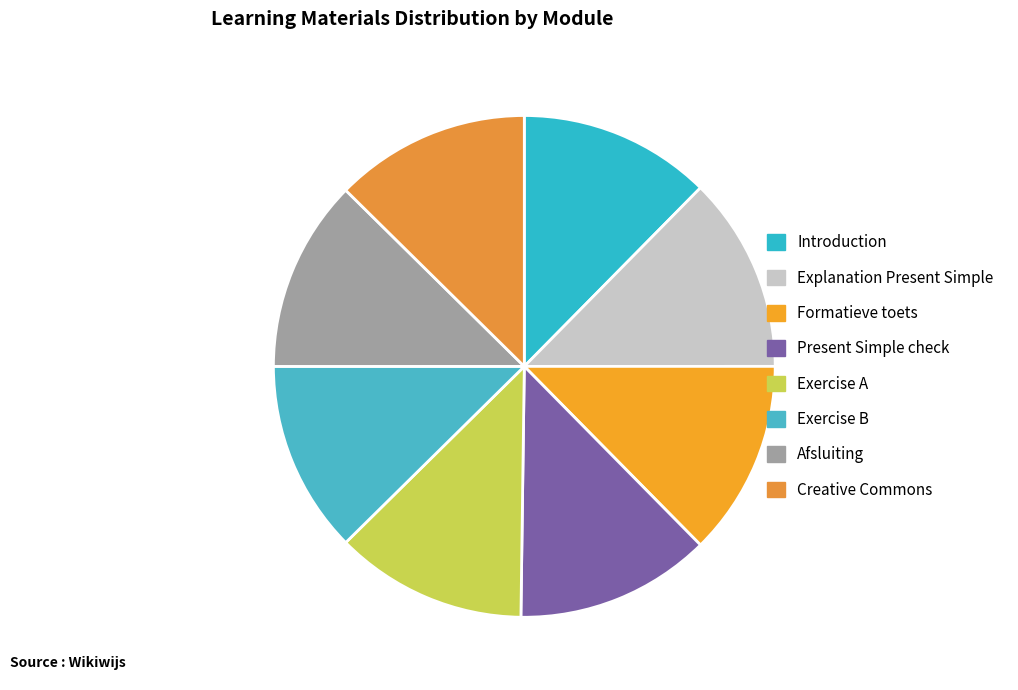

Rank the categories by value from lowest to highest.

Introduction, Exercise A, Exercise B, Afsluiting, Present Simple check, Explanation Present Simple, Formatieve toets, Creative Commons